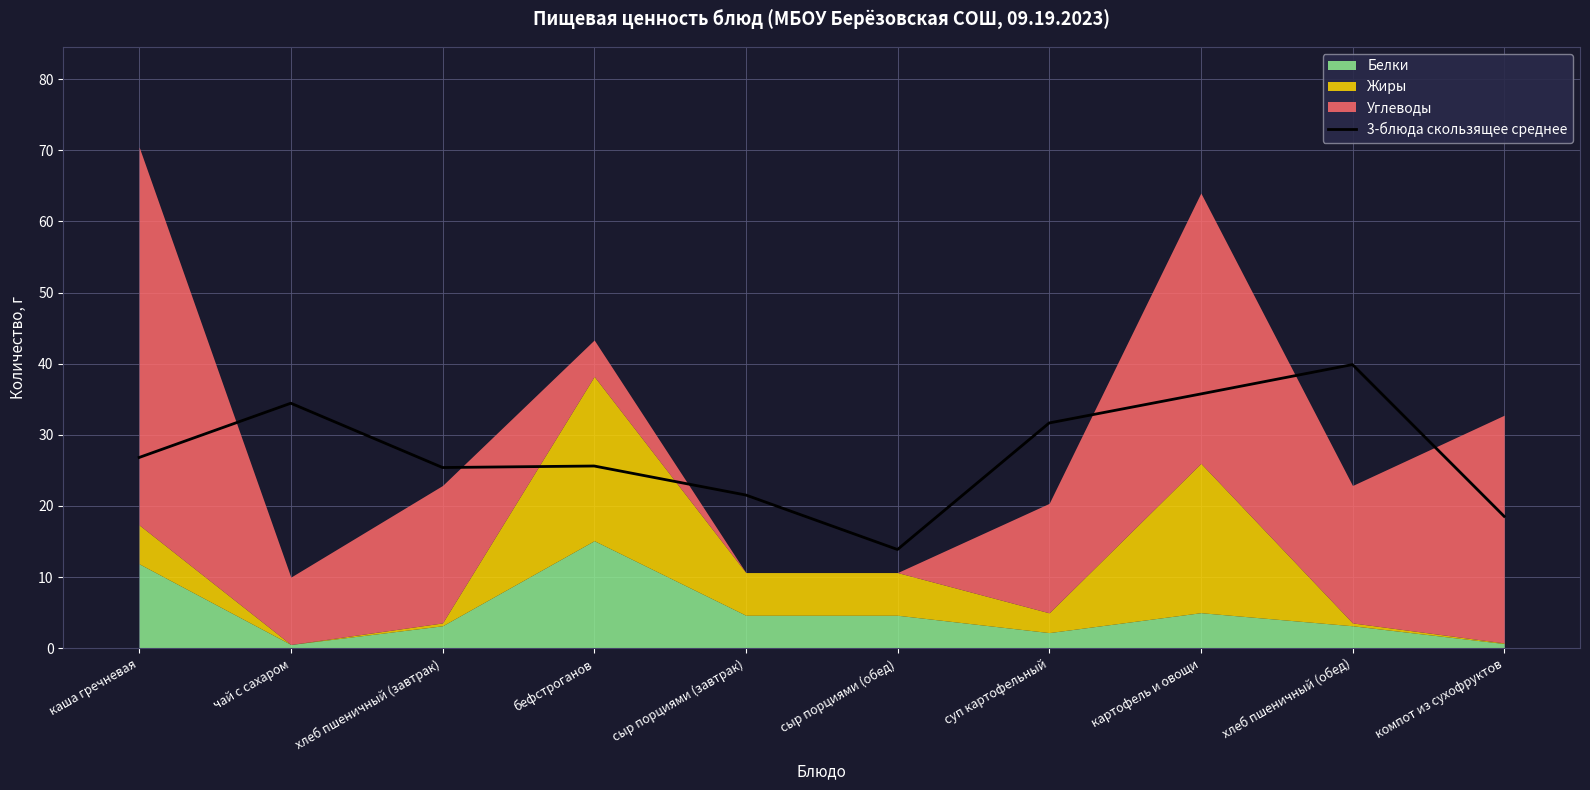

List the labels in order of value, smallest first.

сыр порциями (обед), компот из сухофруктов, сыр порциями (завтрак), хлеб пшеничный (завтрак), бефстроганов, каша гречневая, суп картофельный, чай с сахаром, картофель и овощи, хлеб пшеничный (обед)